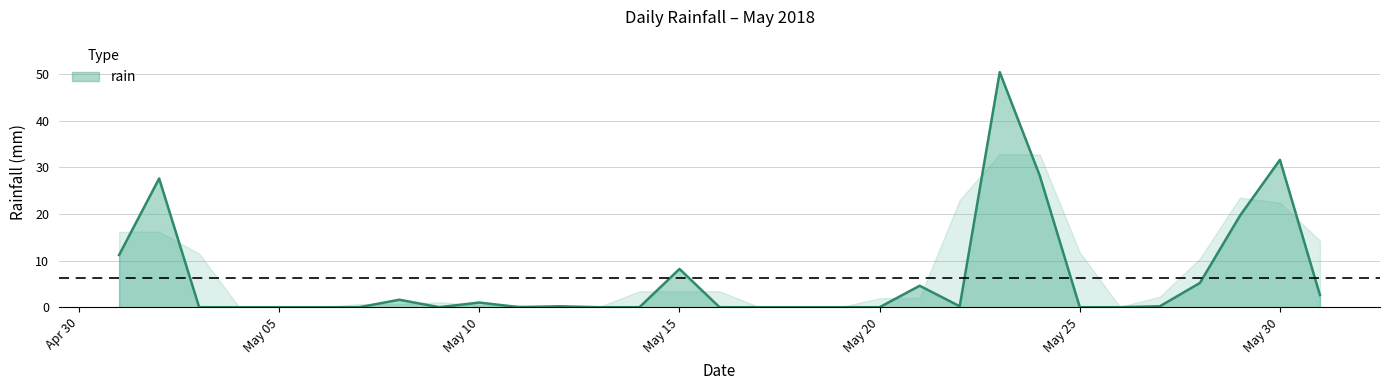

What is the maximum value shown in the chart?

50.4